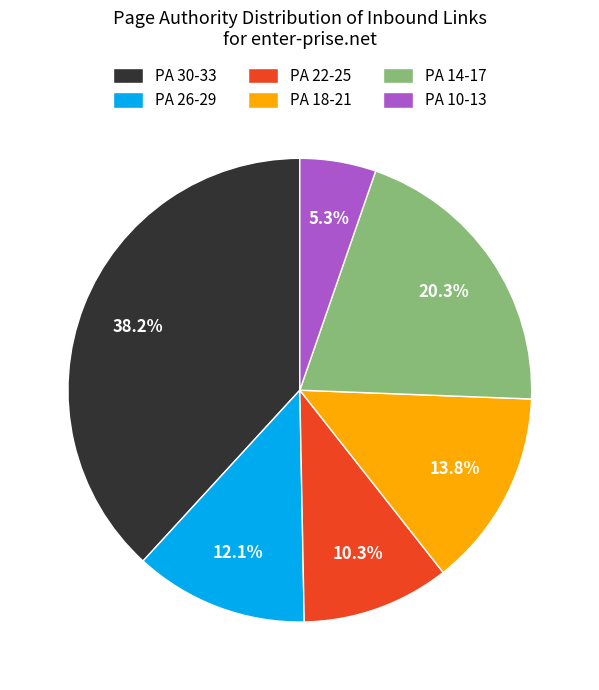

What portion of the pie excludes PA 22-25?

89.7%